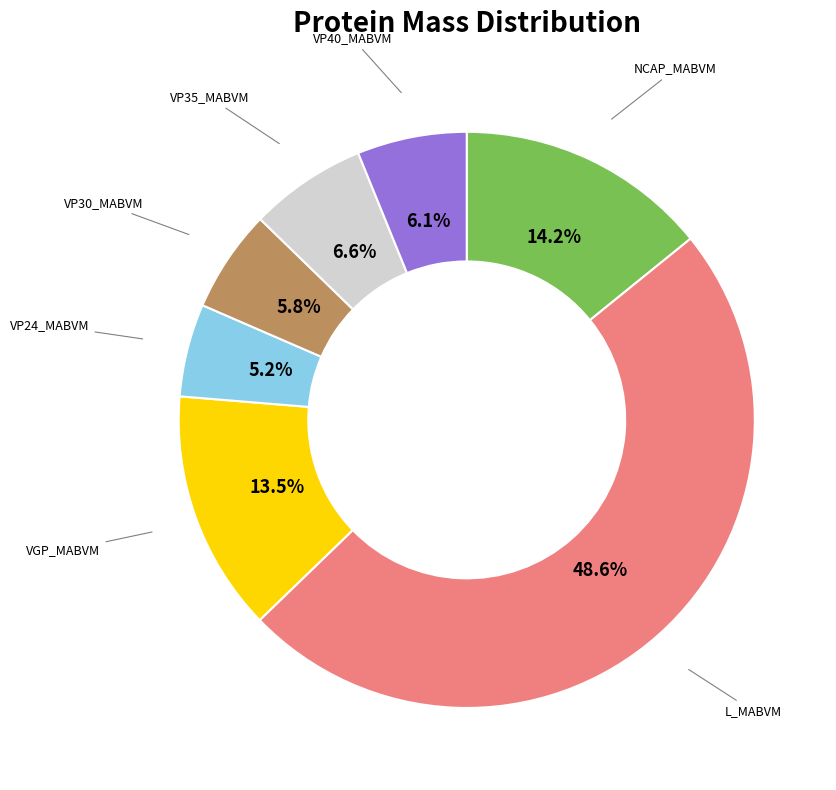

Is there any slice that represents more than half of the pie?

No